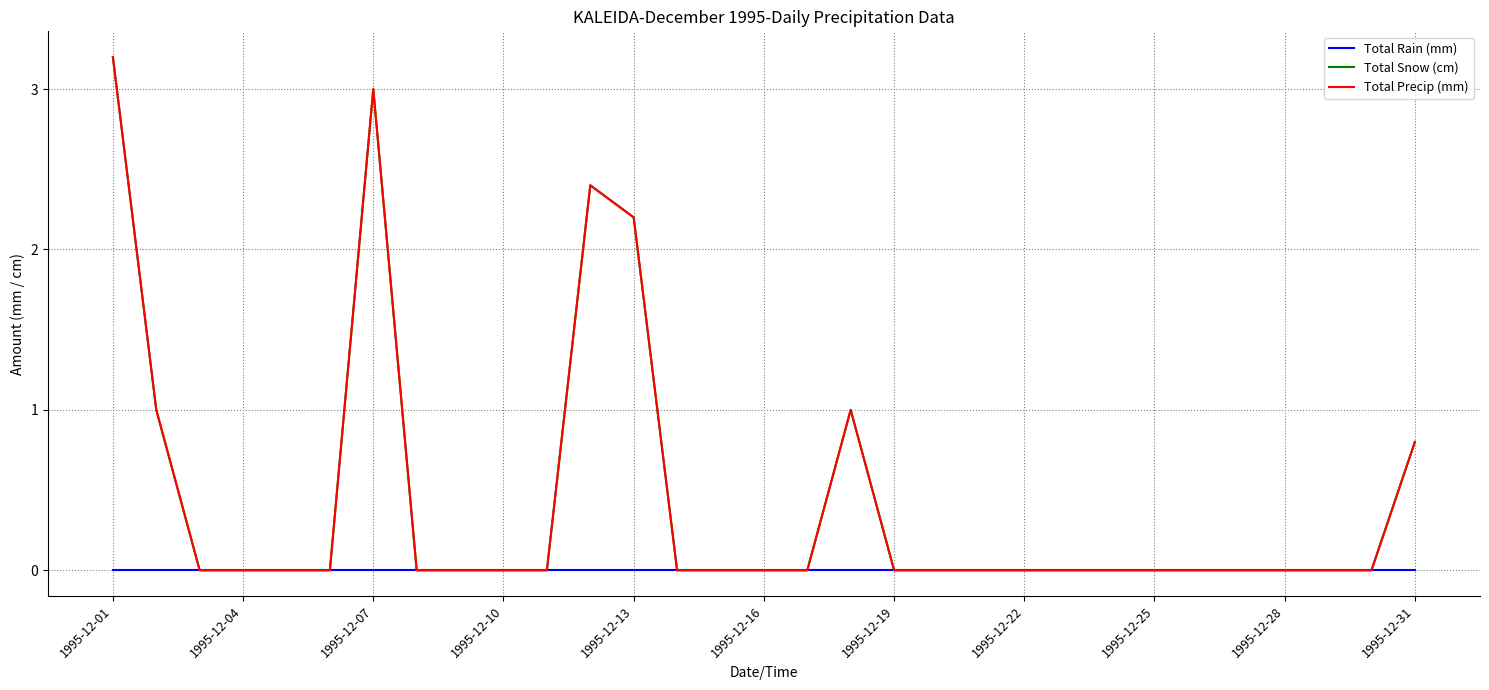

Does the chart display data point markers on the line(s)?

No